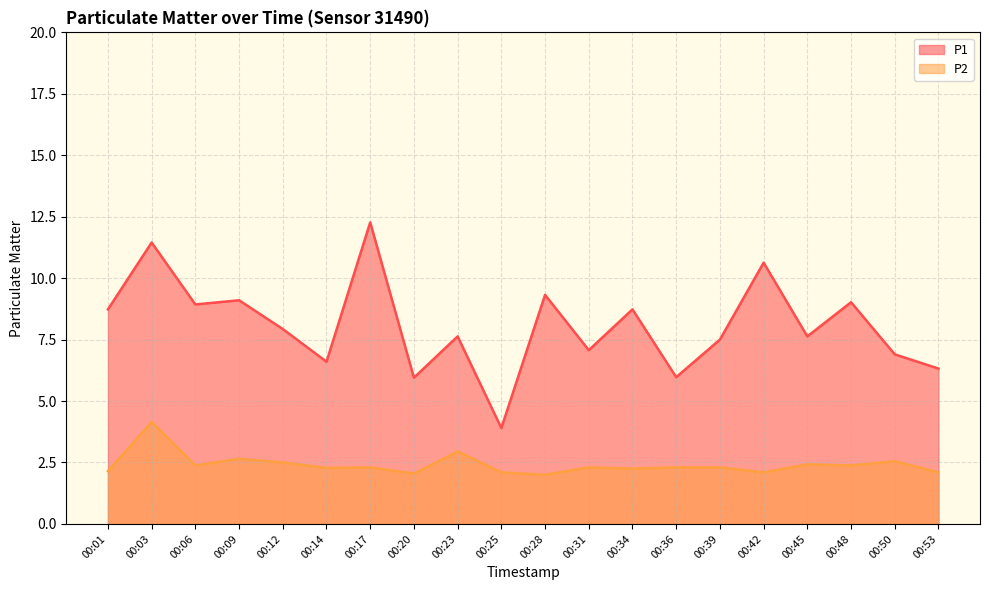

How many data points in P1 are less than 7?

6